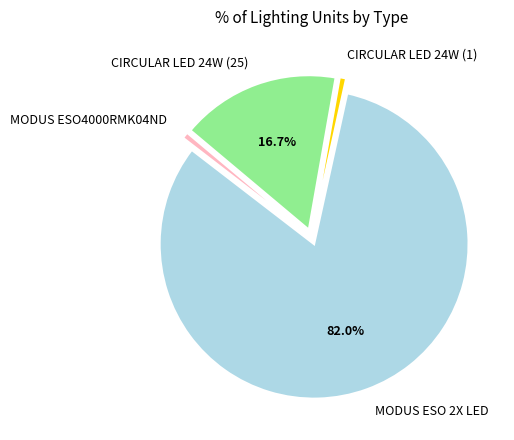

Count the number of slices in the pie.

4